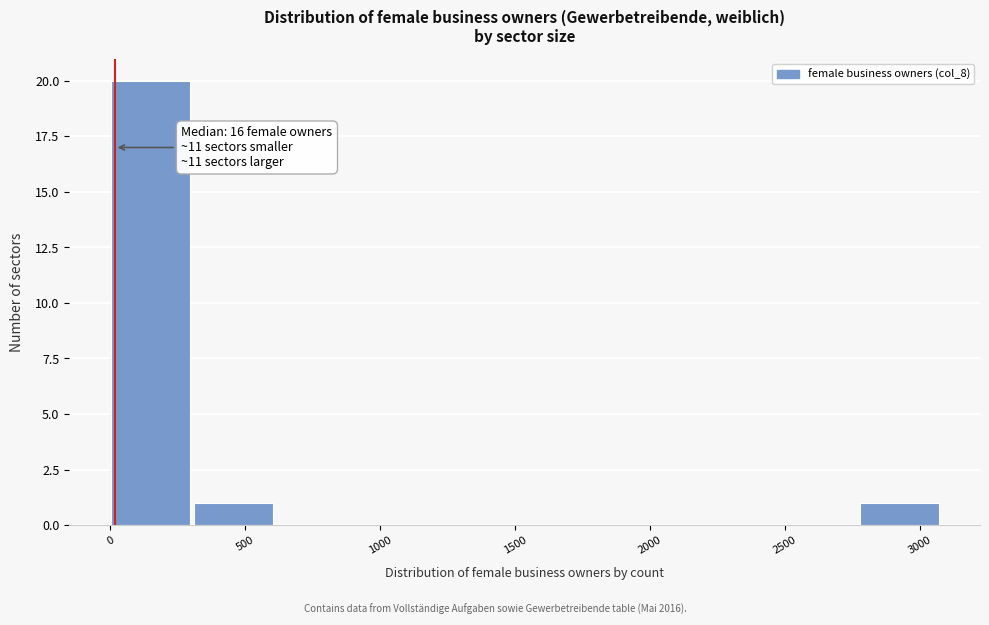

Which range on the x-axis has the tallest bar?

0 to 300